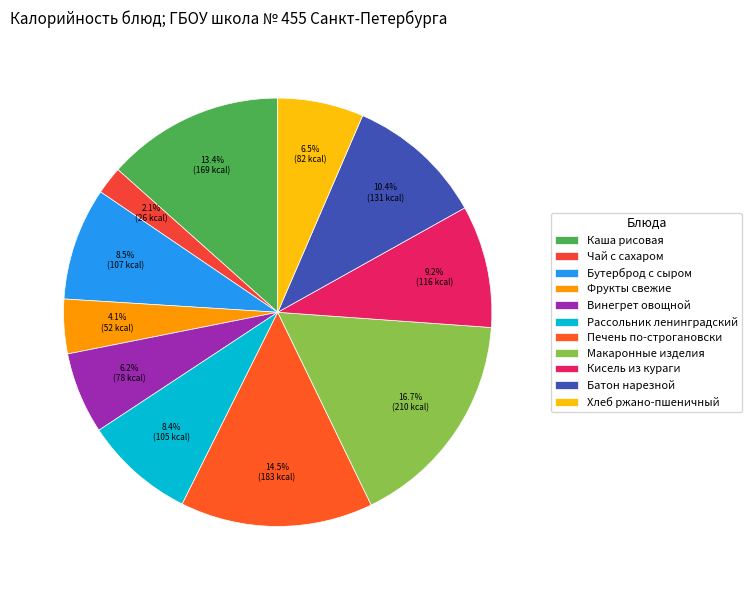

Is the sum of Печень по-строгановски and Кисель из кураги greater than half?

No